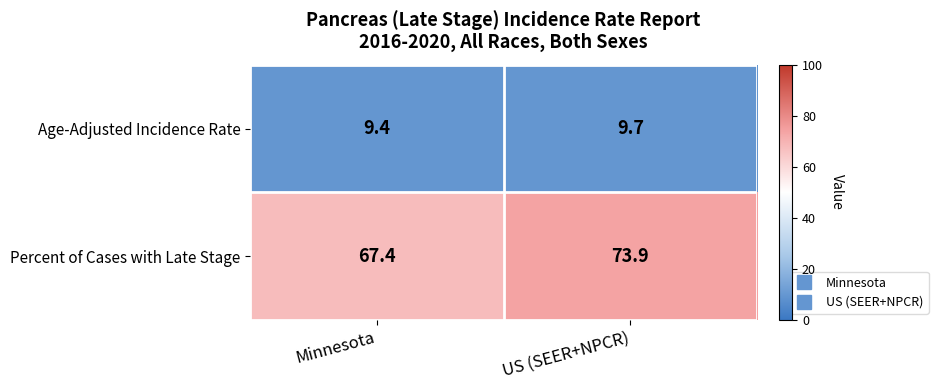

Reading left to right, what are all the values shown in this chart?

Age-Adjusted Incidence Rate: Minnesota=9.4	US (SEER+NPCR)=9.7
Percent of Cases with Late Stage: Minnesota=67.4	US (SEER+NPCR)=73.9